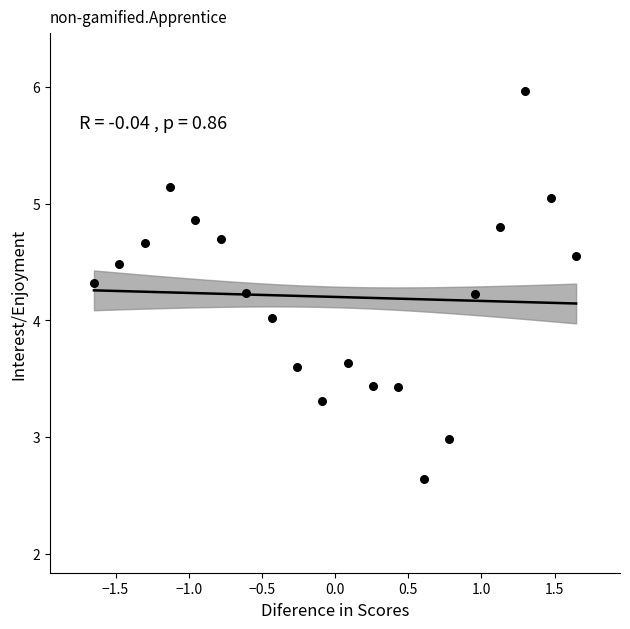

What is the range of X values (max minus min)?

3.3